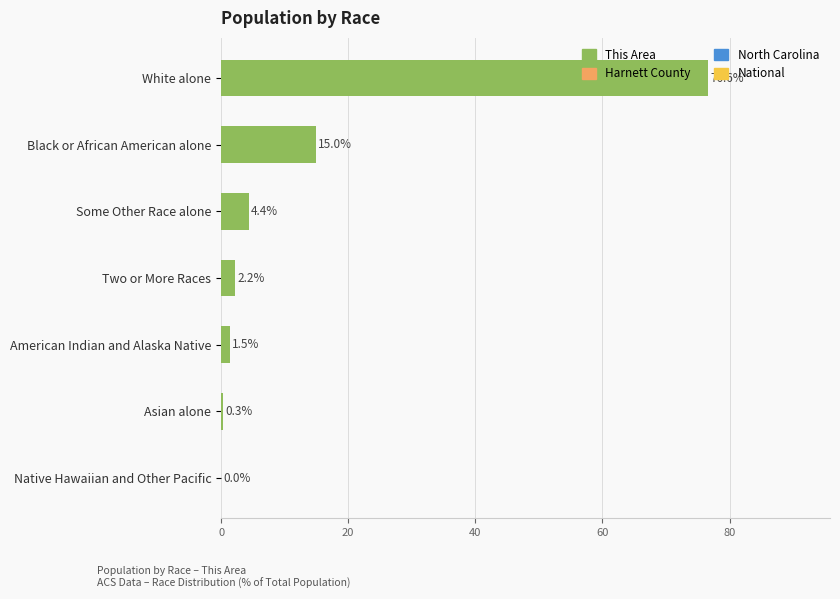

Which has a higher value, Black or African American alone or Asian alone?

Black or African American alone